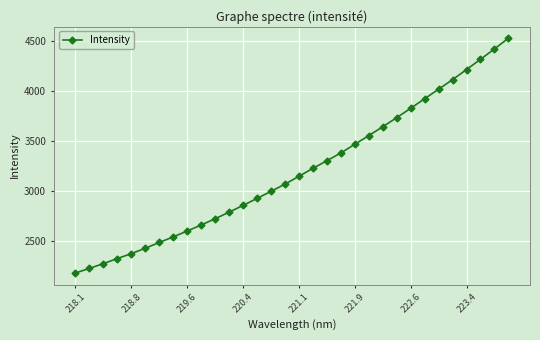

True or false: there are more than 2 points higher than both neighbors.

False